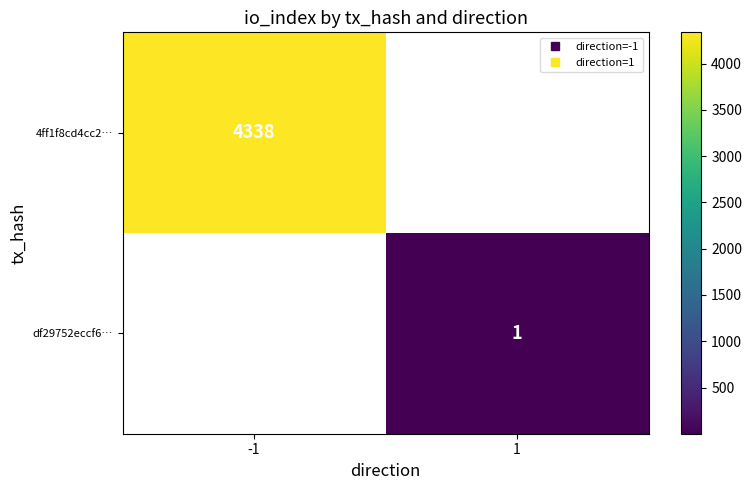

The 4ff1f8cd4cc2… series shows 4338.0 at -1. True or false?

True